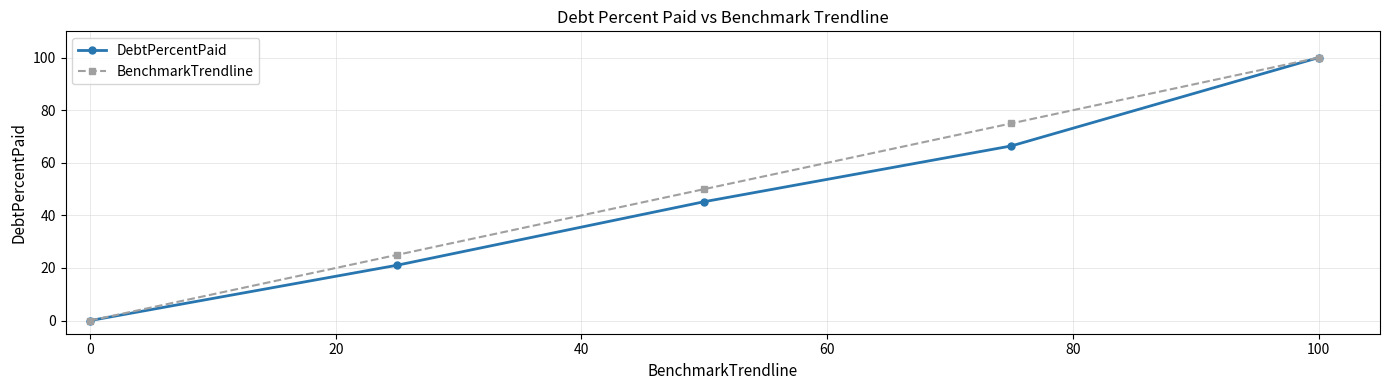

How many positive values does the DebtPercentPaid series have?

4